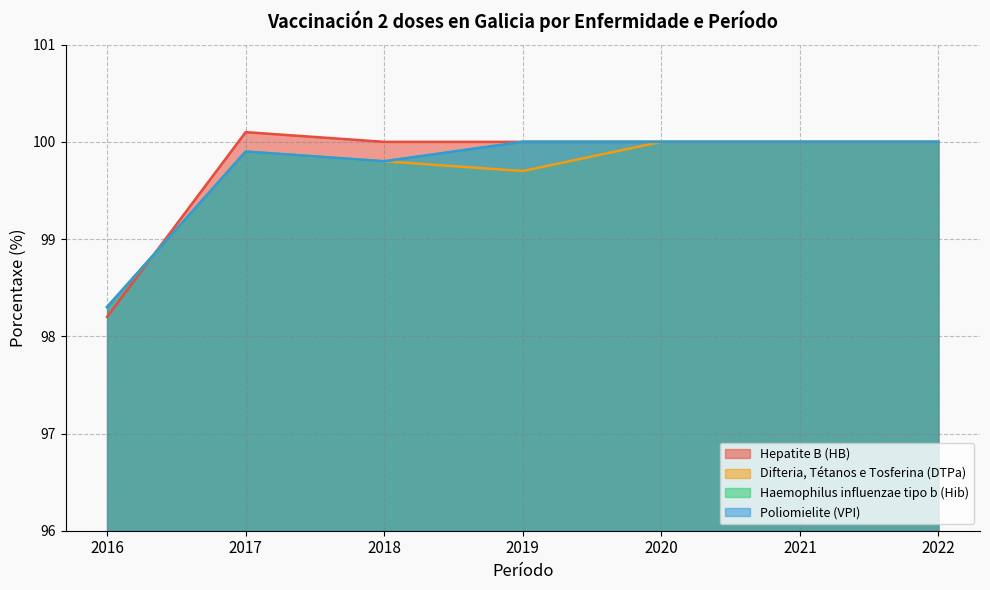

How many lines are shown in the chart?

4